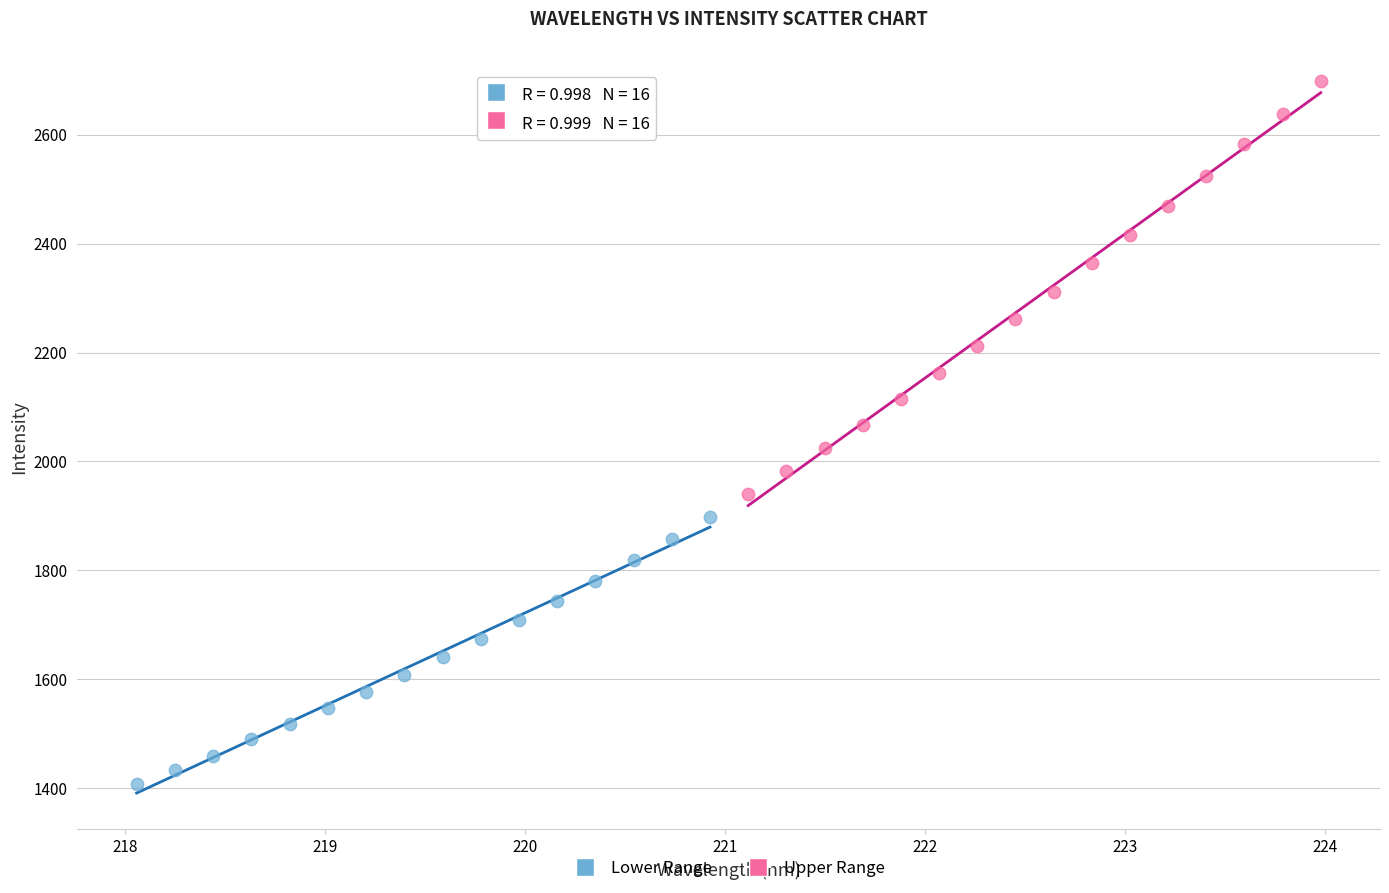

Which series reaches the minimum Y coordinate?

Lower Range